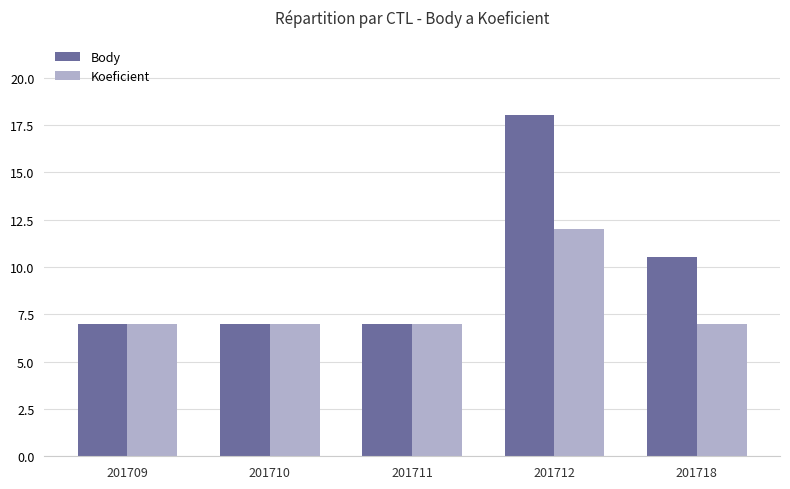

What is the highest value of the Body series?

18.0